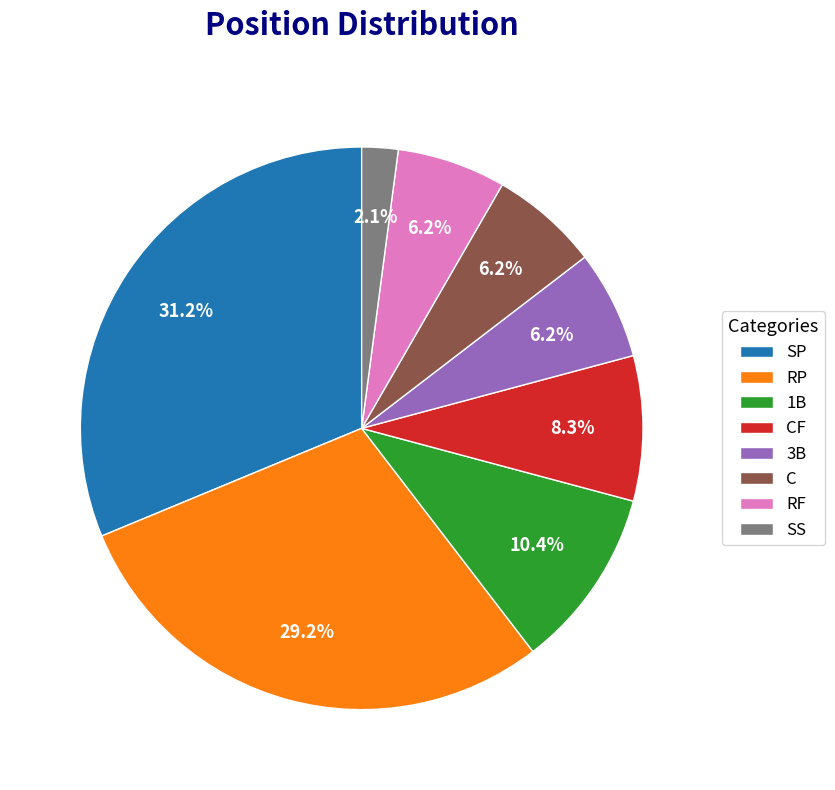

Which category has the smallest portion of the pie?

SS